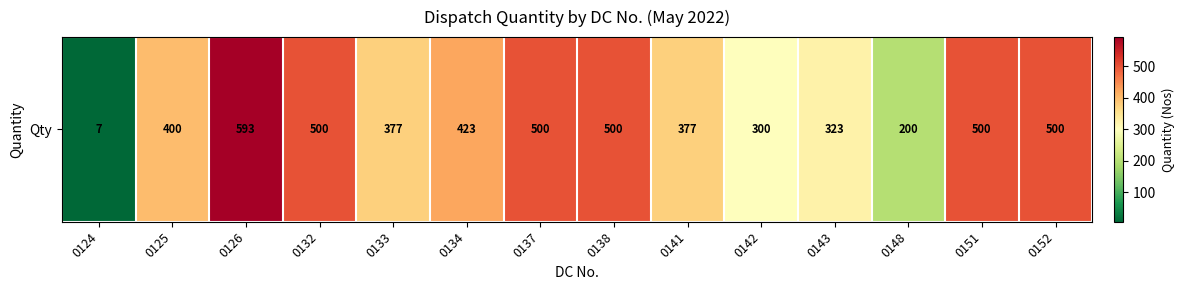

The chart shows a value of 300 at 0142. True or false?

True